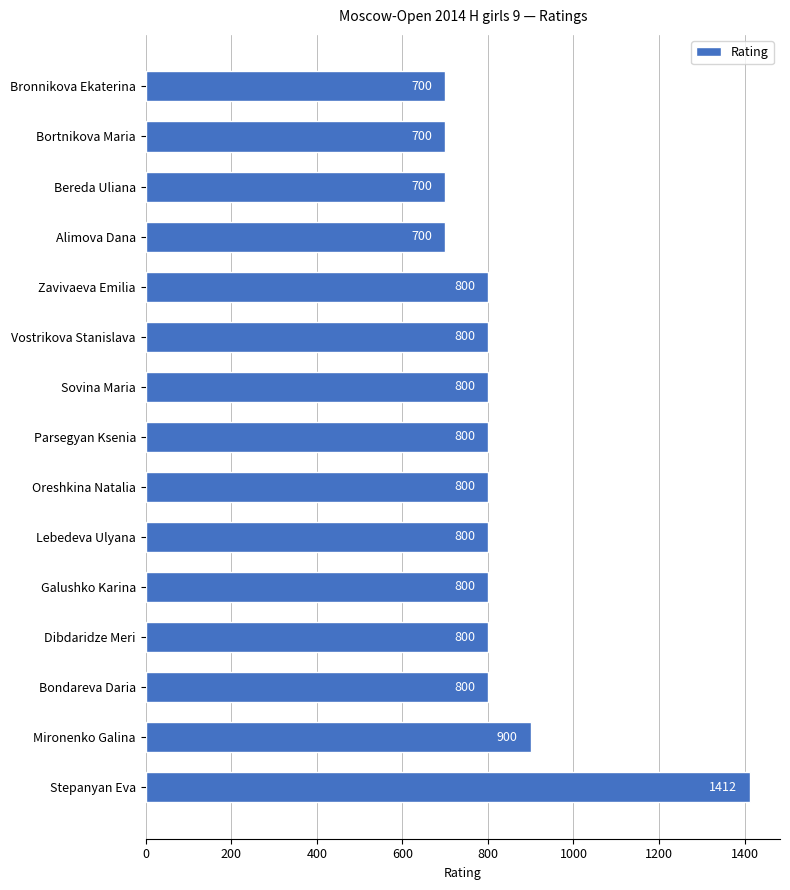

True or false: the data shows 1210 at Lebedeva Ulyana.

False